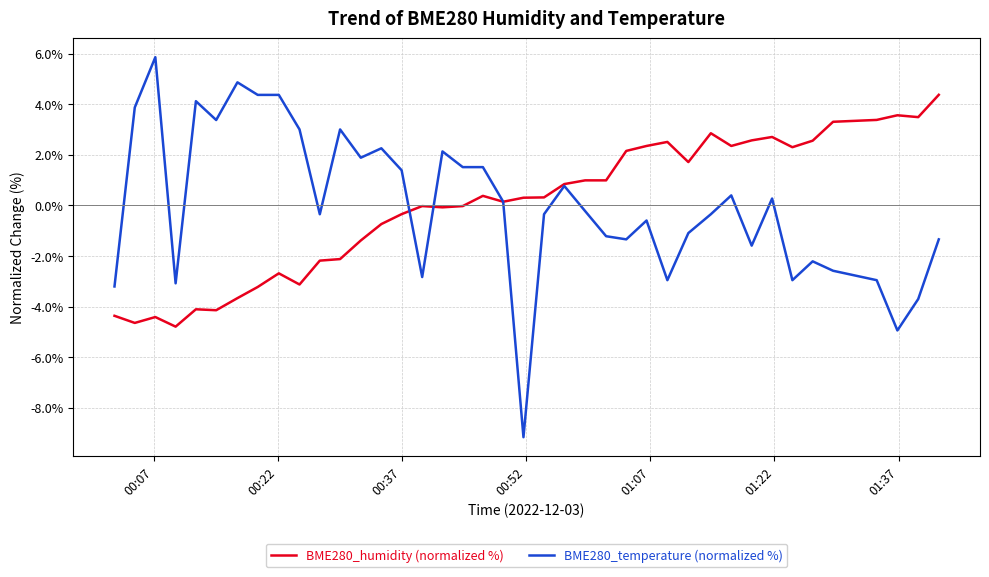

What are all the series names shown in the legend?

BME280_humidity (normalized %), BME280_temperature (normalized %)